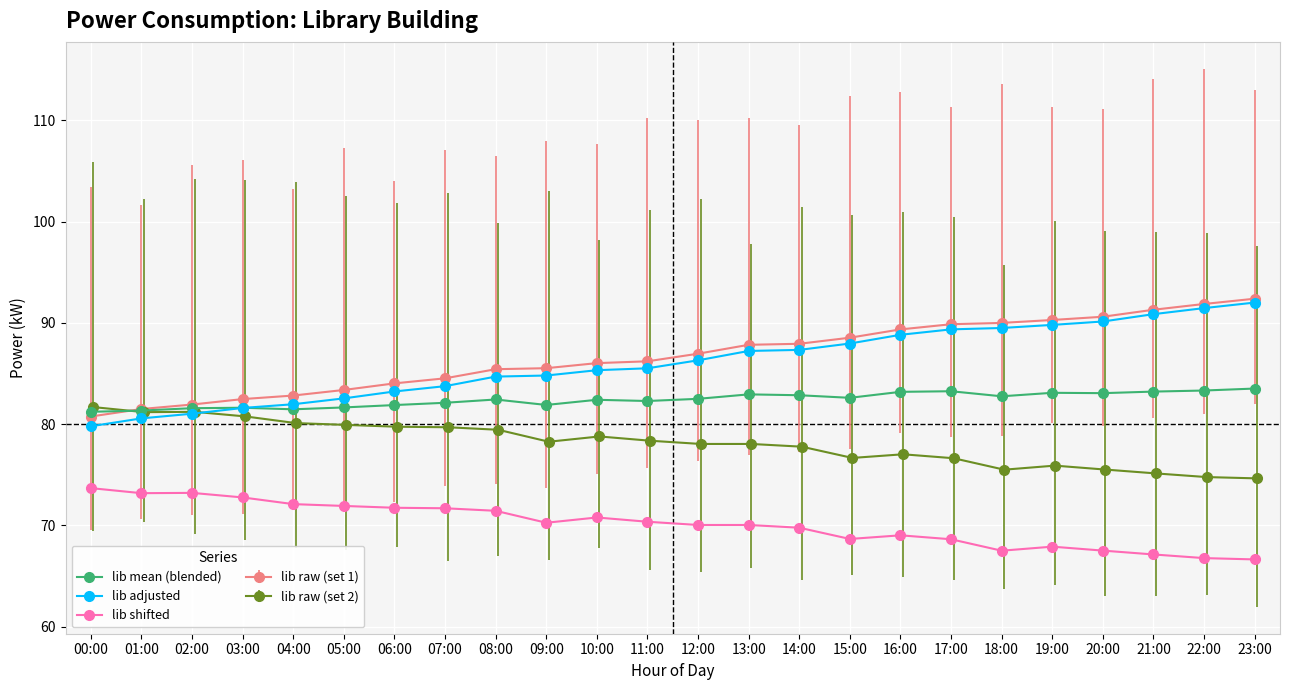

What is the label of the 21st point from the right?

03:00